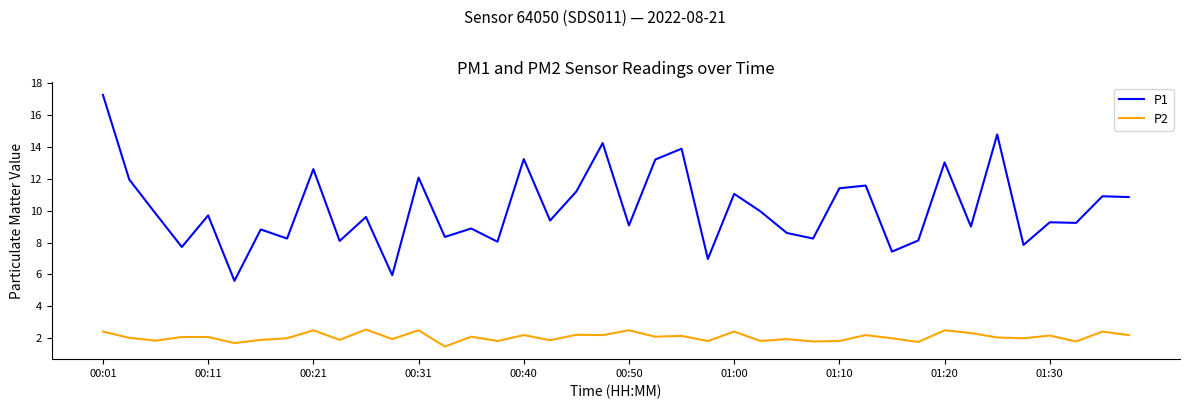

What is the average value of the P1 series?

10.1